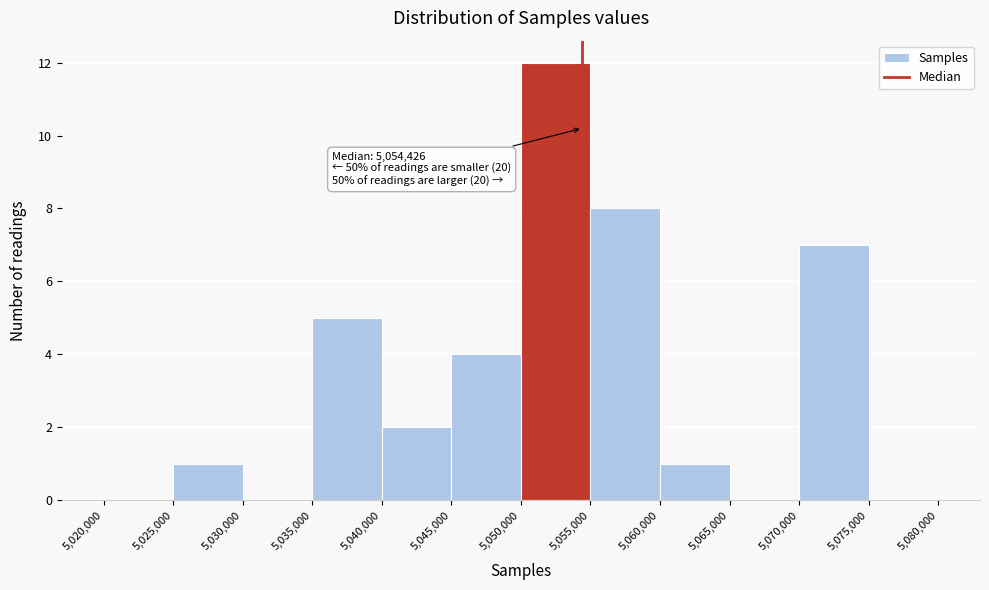

Which range on the x-axis has the tallest bar?

5,050,000 to 5,055,000